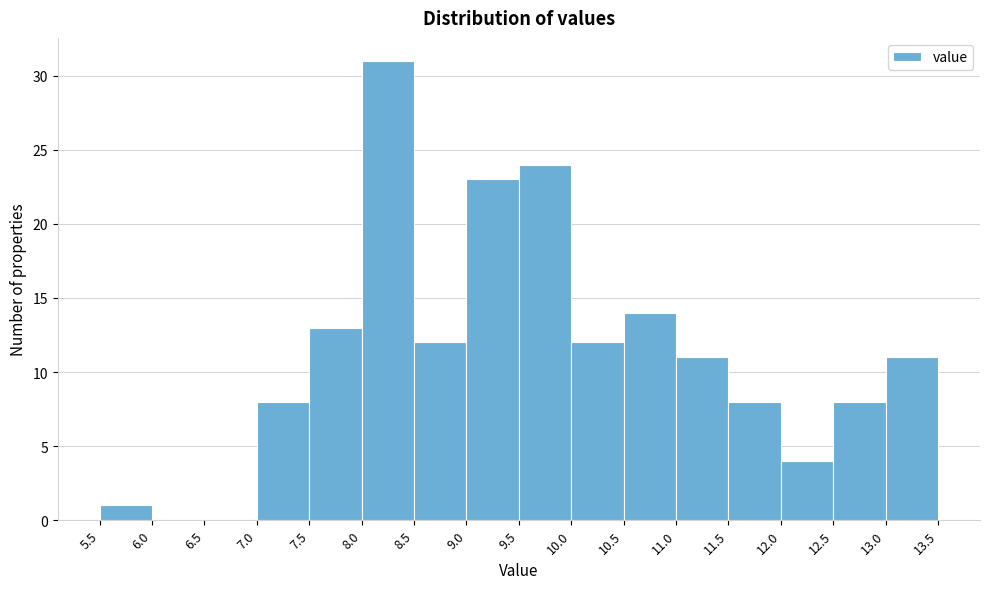

Reading left to right, transcribe this chart: for each bar, give the range it covers on the x-axis and its height. The values are not printed on the chart, so give them approximately, as read against the axis.

5.5 to 6.0: 1
6.0 to 6.5: 0
6.5 to 7.0: 0
7.0 to 7.5: 8
7.5 to 8.0: 13
8.0 to 8.5: 31
8.5 to 9.0: 12
9.0 to 9.5: 23
9.5 to 10.0: 24
10.0 to 10.5: 12
10.5 to 11.0: 14
11.0 to 11.5: 11
11.5 to 12.0: 8
12.0 to 12.5: 4
12.5 to 13.0: 8
13.0 to 13.5: 11